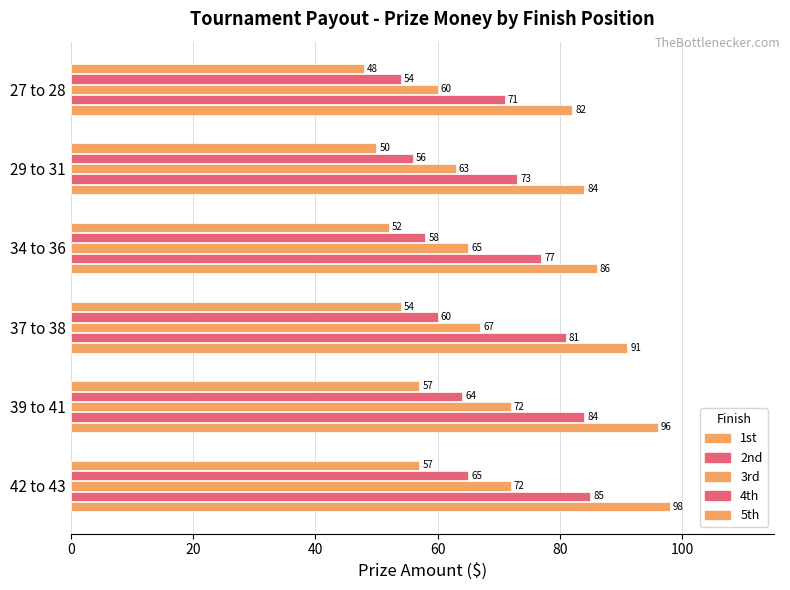

How many categories are shown in the chart?

6